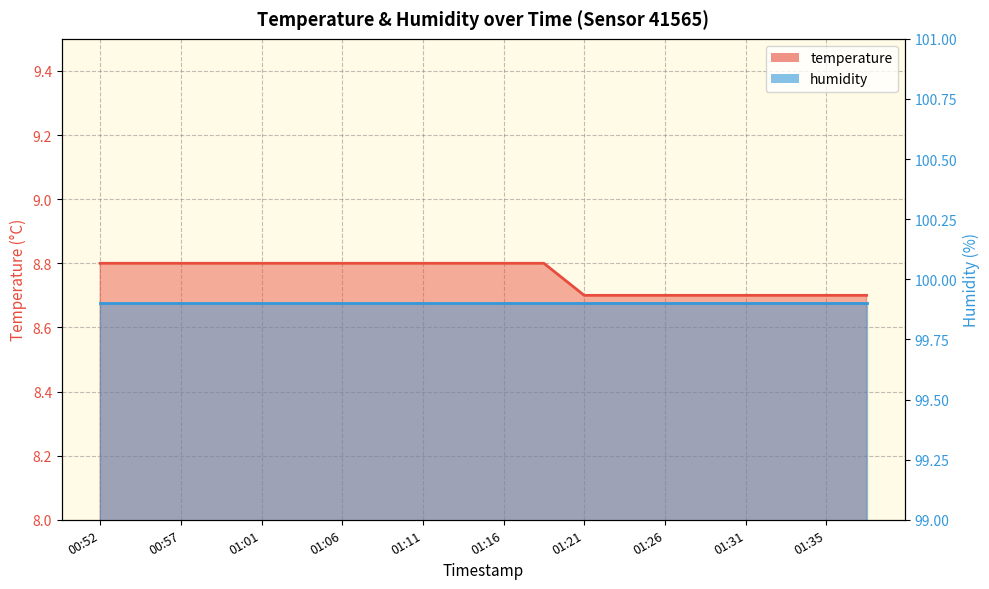

List the labels in order of value, largest first.

00:52, 00:54, 00:57, 00:59, 01:01, 01:04, 01:06, 01:09, 01:11, 01:14, 01:16, 01:18, 01:21, 01:23, 01:26, 01:28, 01:31, 01:33, 01:35, 01:38